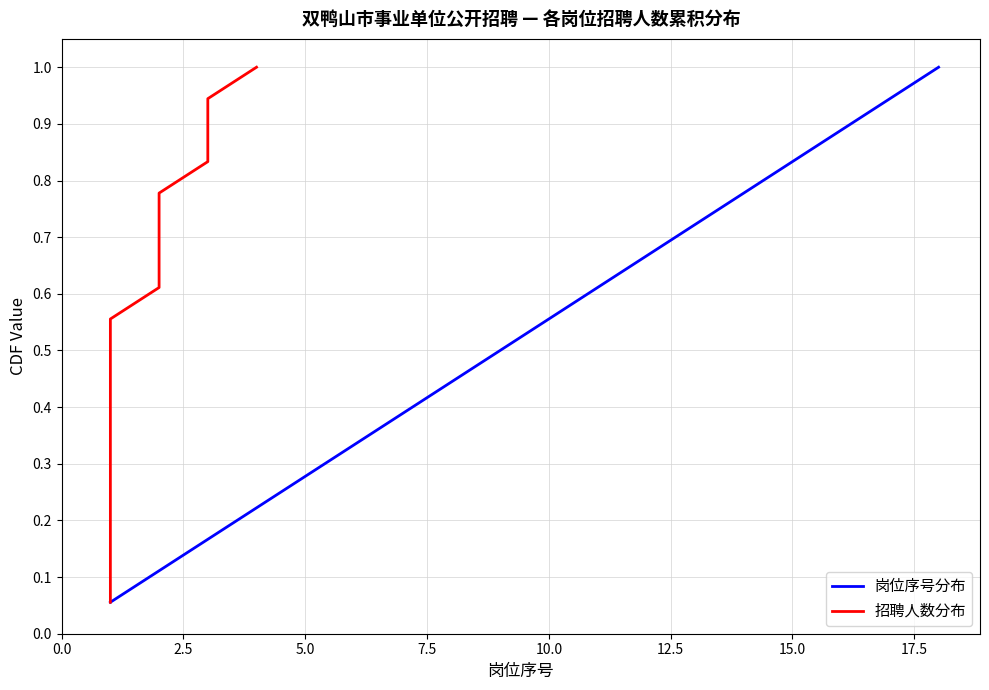

What is the maximum value for 岗位序号分布?

1.0